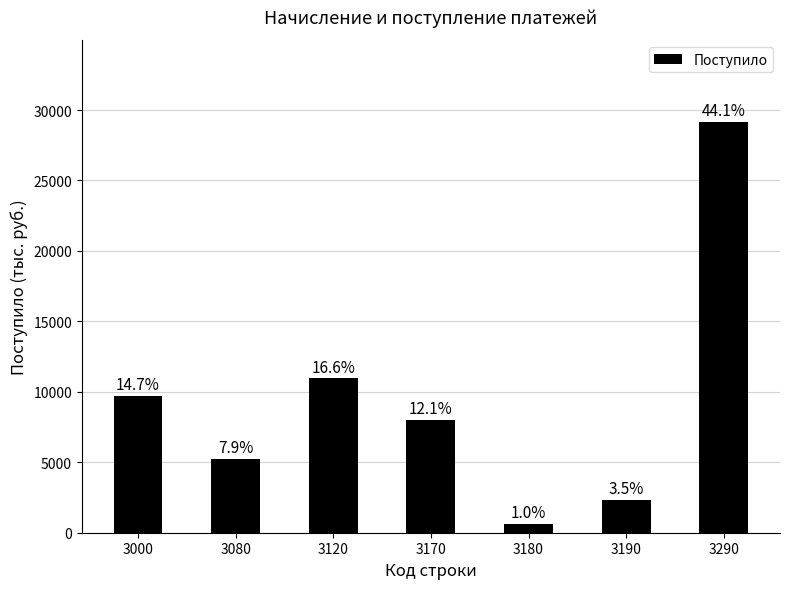

What is the minimum value shown in the chart?

636